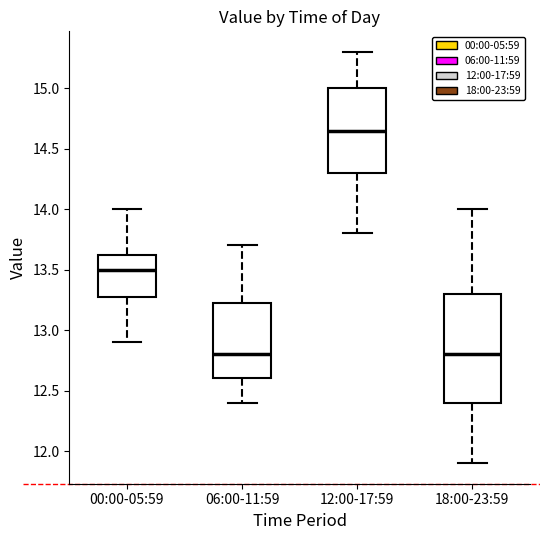

Reading left to right, transcribe this box plot: for each box, give where its median line is, the range the box spans, and where its two whiskers end, as read against the y-axis. The values are not printed on the chart, so give them approximately, as read against the axis.

00:00-05:59: median 13.50, box 13.30 to 13.65, whiskers 12.90 to 14.00
06:00-11:59: median 12.80, box 12.60 to 13.25, whiskers 12.40 to 13.70
12:00-17:59: median 14.65, box 14.30 to 15.00, whiskers 13.80 to 15.30
18:00-23:59: median 12.80, box 12.40 to 13.30, whiskers 11.90 to 14.00